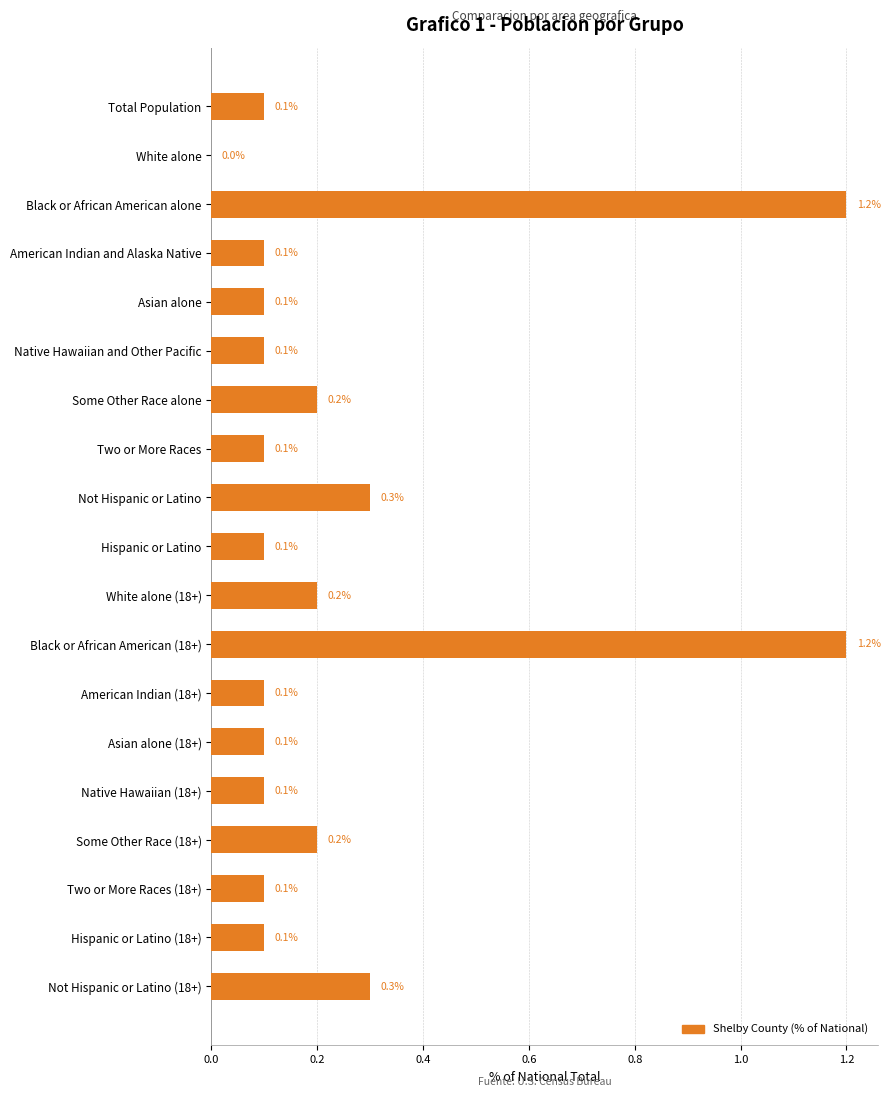

What is the change in value from Black or African American alone to Hispanic or Latino?

-1.1